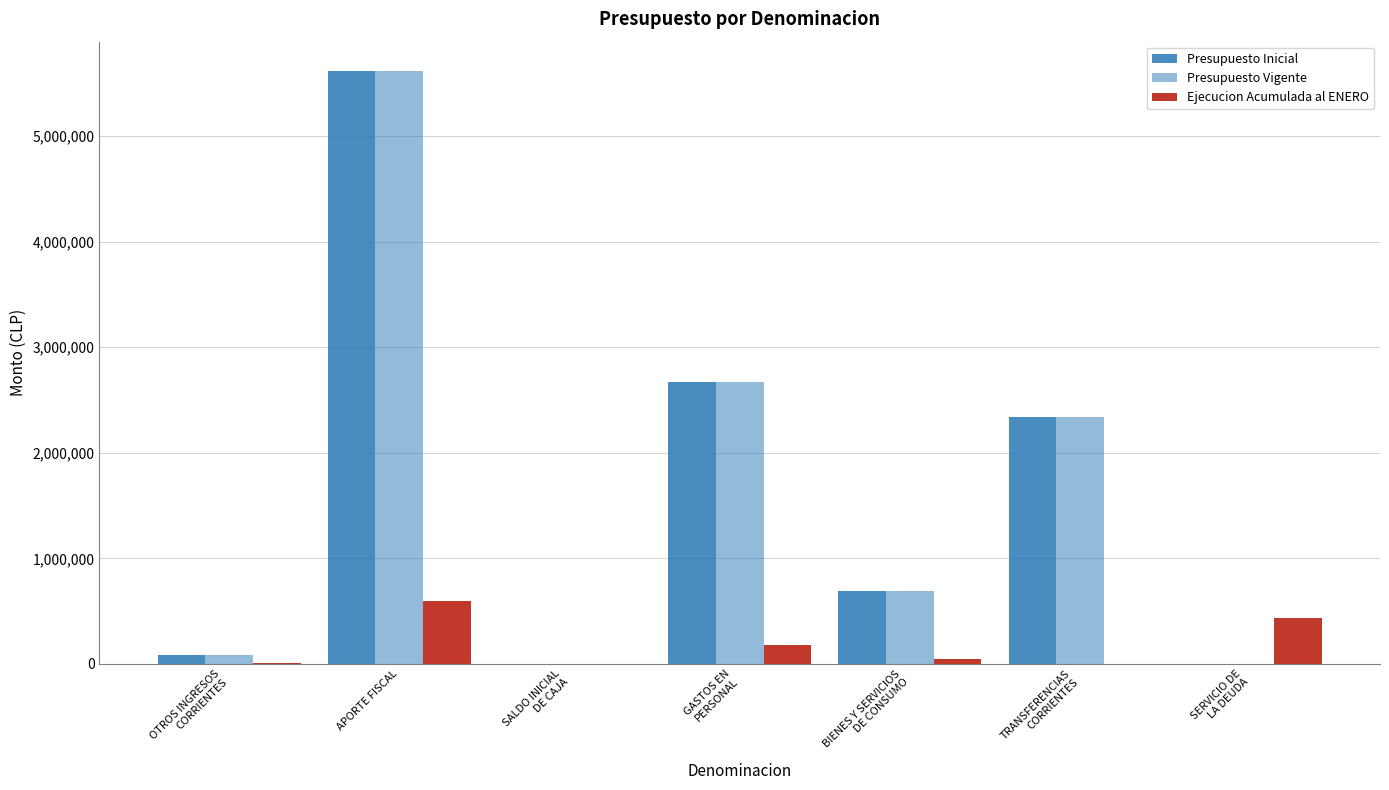

Which series has the widest spread of values?

Presupuesto Inicial